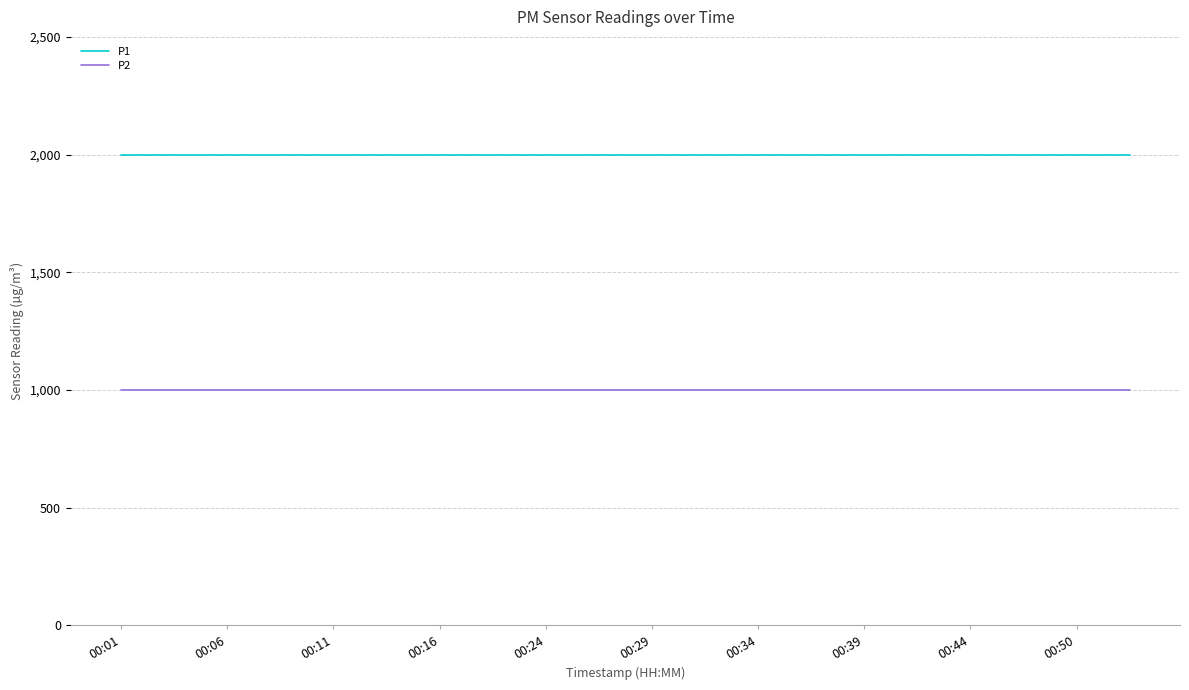

Which series has the largest total across all categories?

P1